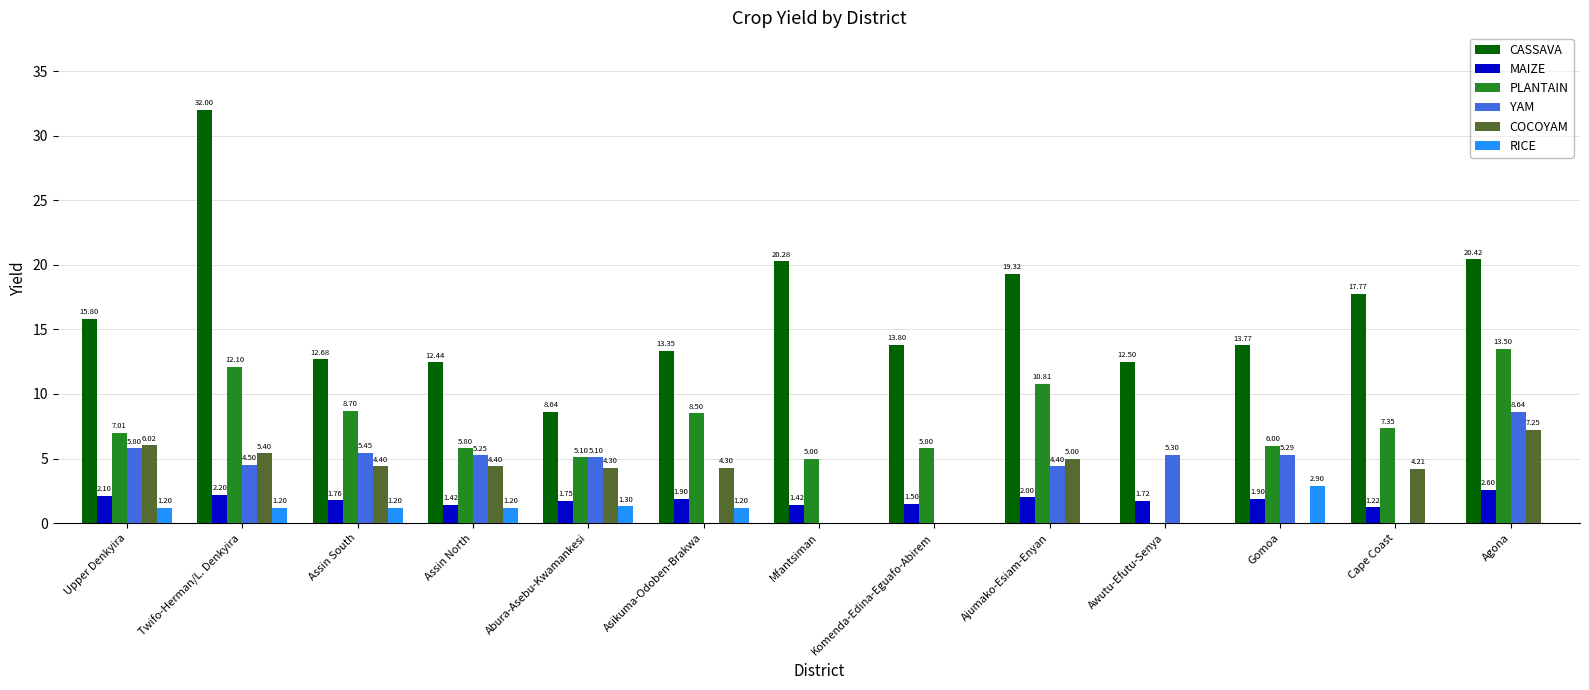

At which label does COCOYAM reach its peak?

Agona